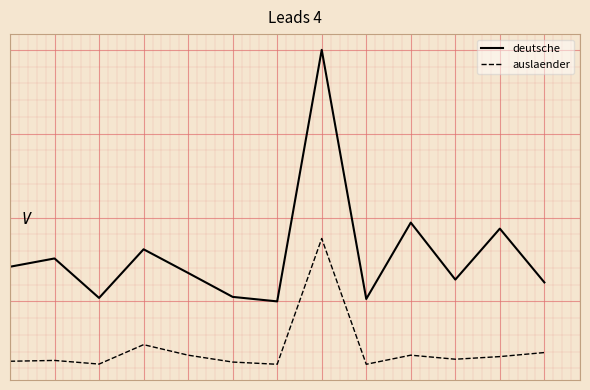

What is the highest value of the deutsche series?

0.8